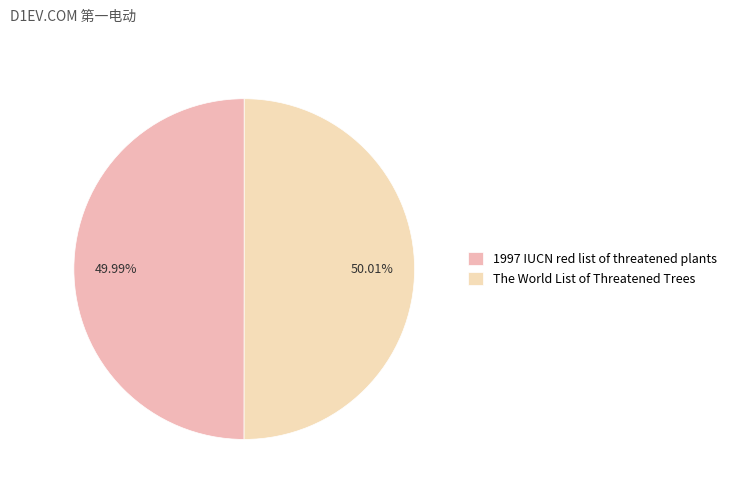

True or false: 1997 IUCN red list of threatened plants accounts for 39% of the total.

False